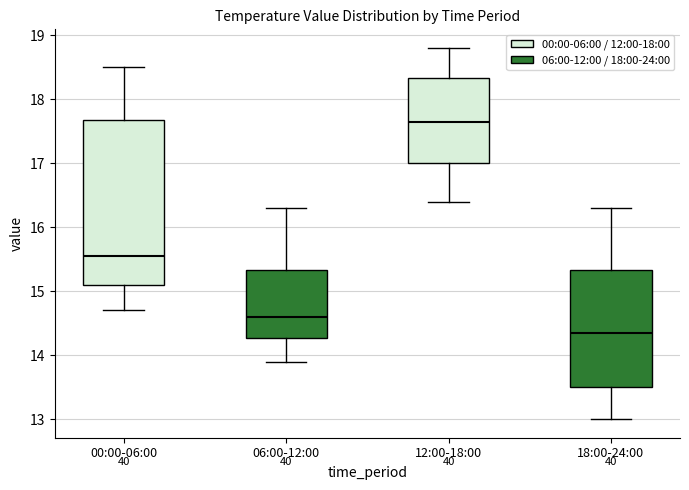

Reading left to right, transcribe this box plot: for each box, give where its median line is, the range the box spans, and where its two whiskers end, as read against the y-axis. The values are not printed on the chart, so give them approximately, as read against the axis.

00:00-06:00: median 15.6, box 15.1 to 17.7, whiskers 14.7 to 18.5
06:00-12:00: median 14.6, box 14.3 to 15.3, whiskers 13.9 to 16.3
12:00-18:00: median 17.7, box 17.0 to 18.3, whiskers 16.4 to 18.8
18:00-24:00: median 14.4, box 13.5 to 15.3, whiskers 13.0 to 16.3